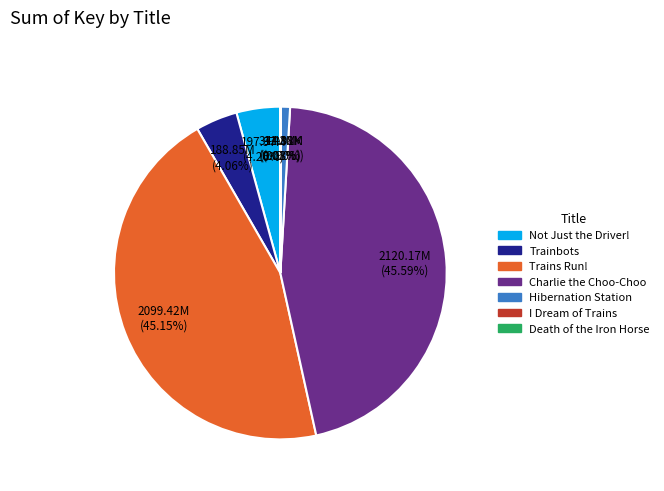

Does Trains Run! represent more than half of the total?

No